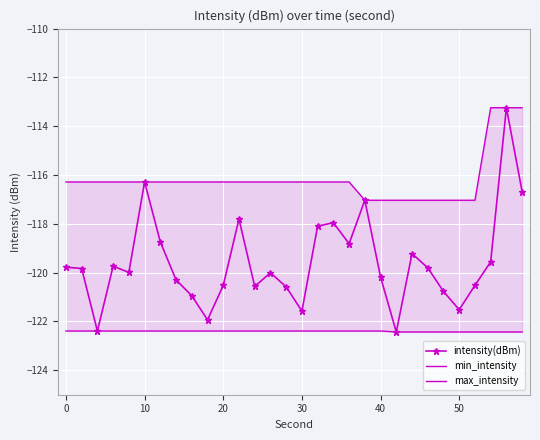

At which label does intensity(dBm) first exceed -119?

10